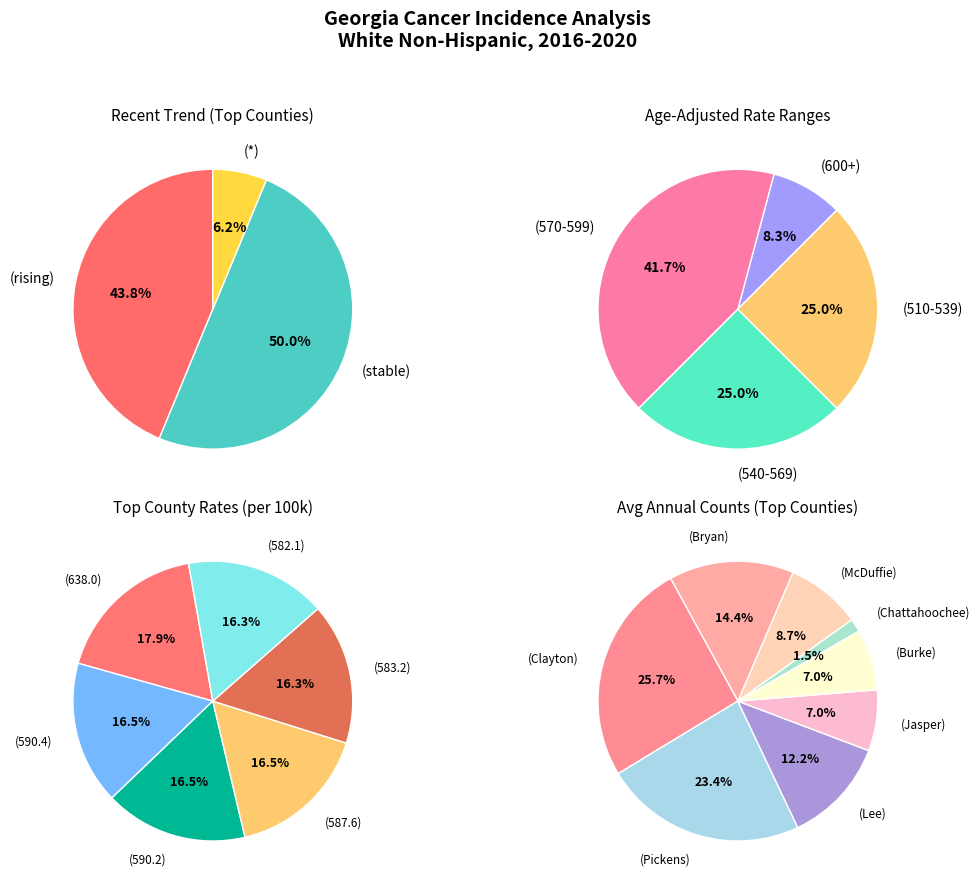

Which category has the biggest portion of the pie?

stable